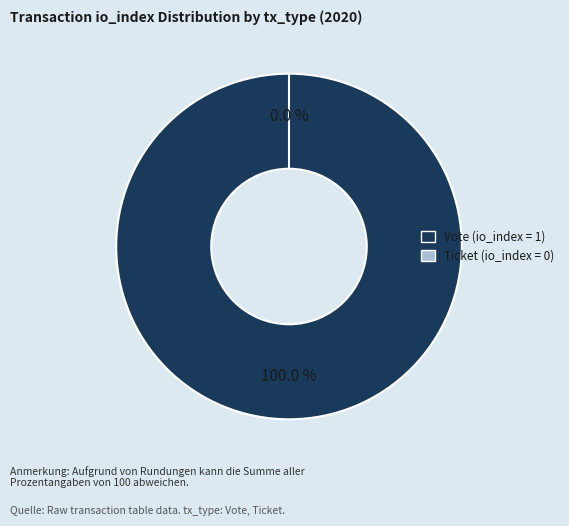

The Vote (io_index=1) slice represents 100% of the pie. True or false?

True